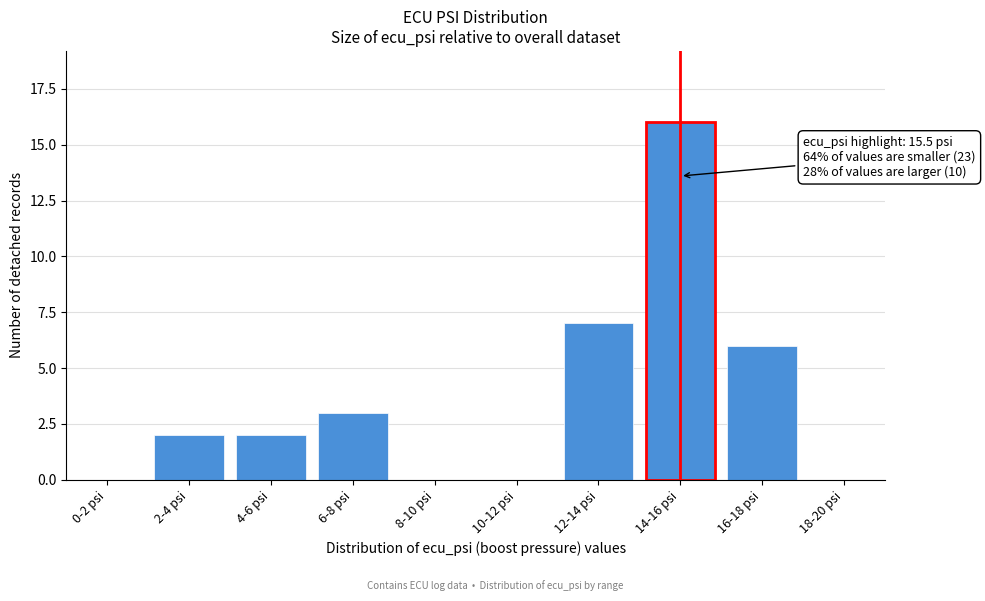

Reading left to right, transcribe all the data shown in this chart.

0-2 psi=0	2-4 psi=2	4-6 psi=2	6-8 psi=3	8-10 psi=0	10-12 psi=0	12-14 psi=7	14-16 psi=16	16-18 psi=6	18-20 psi=0